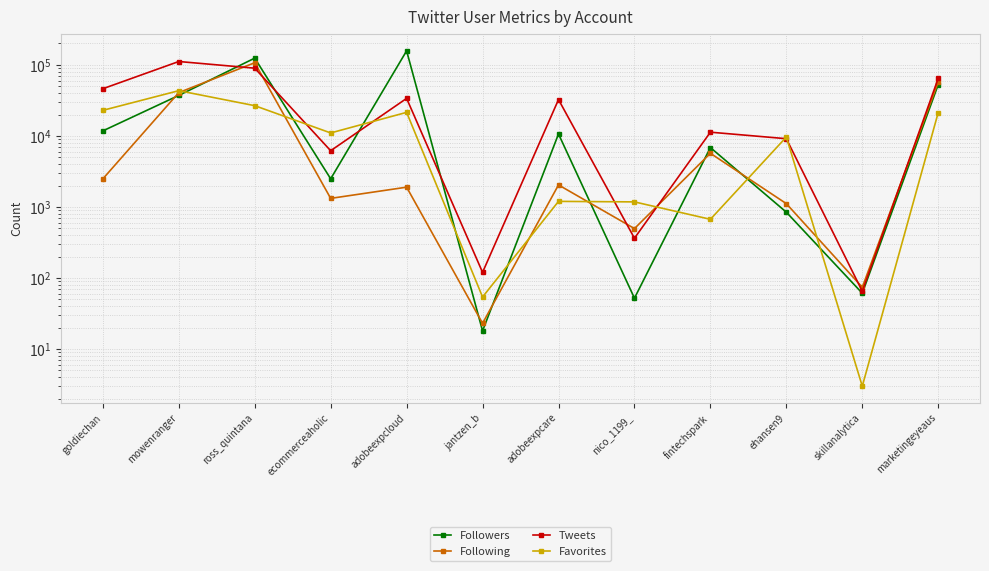

How many lines are shown in the chart?

4